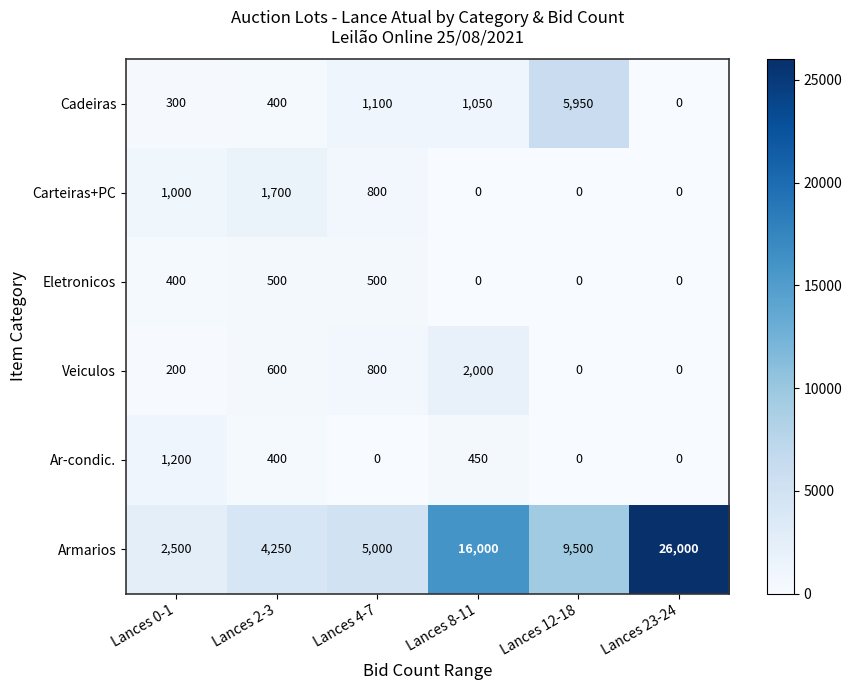

Where does the Armarios series first go above 9500?

Lances 8-11